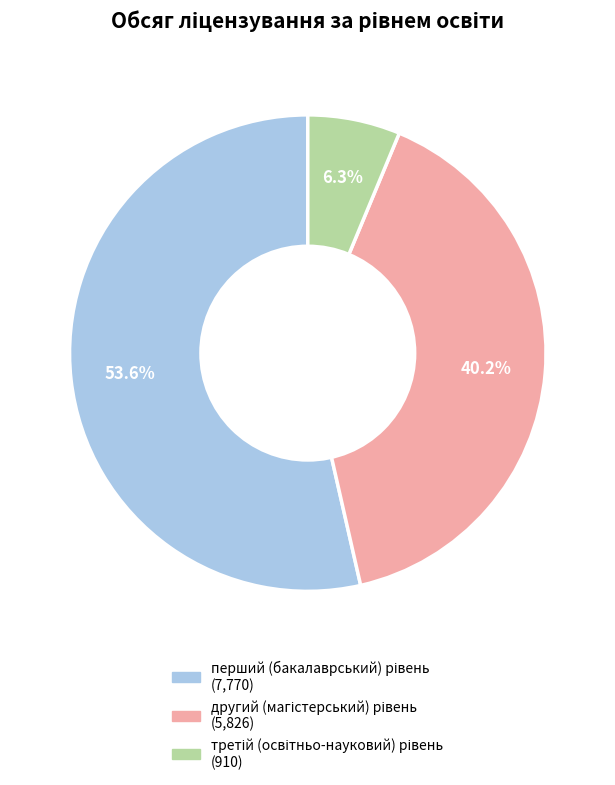

Is there a majority slice in this chart?

Yes